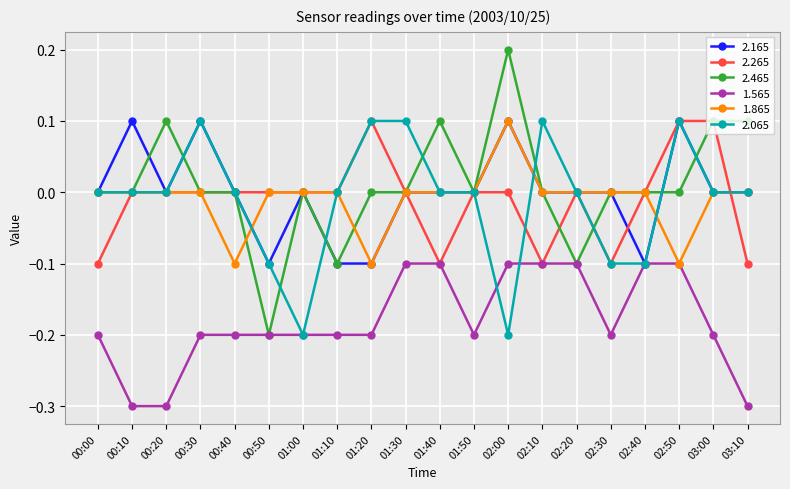

At which category does 2.465 reach its first local peak?

00:20